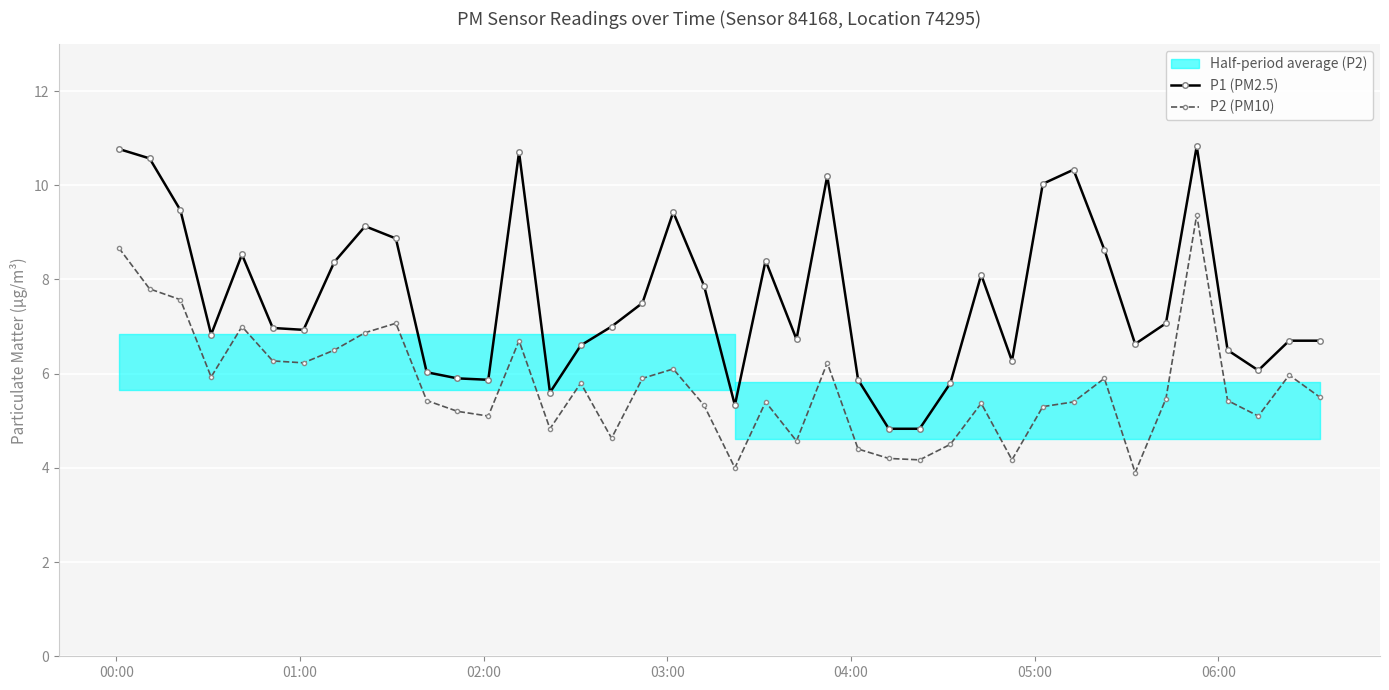

List the series in order of their peak value, highest first.

P1 (PM2.5), P2 (PM10)